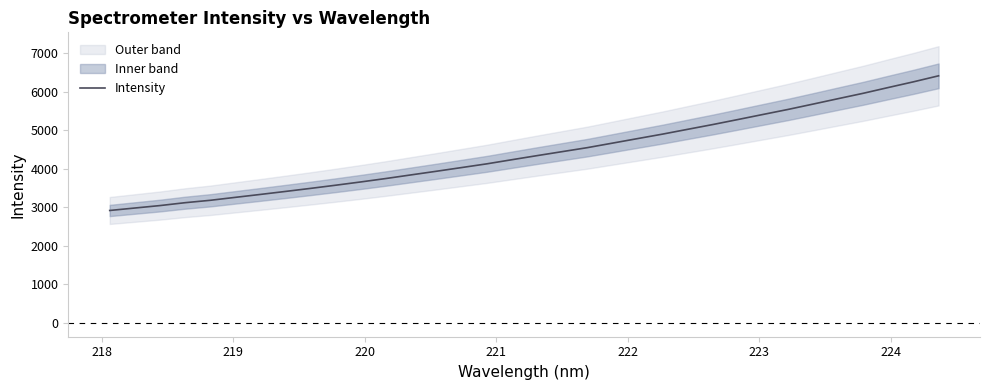

What is the average value?

4422.7